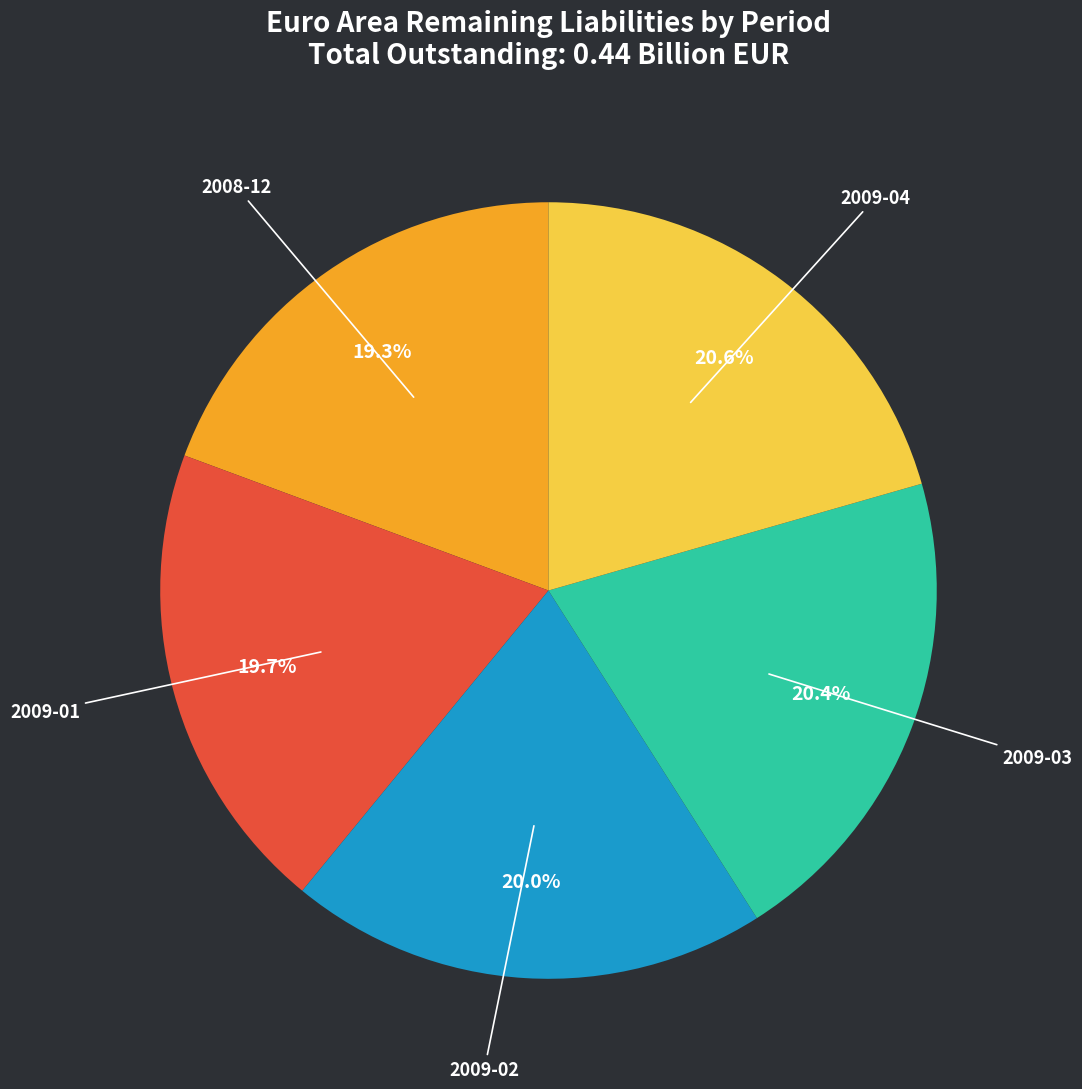

Does 2009-02 account for over 50% of the chart?

No